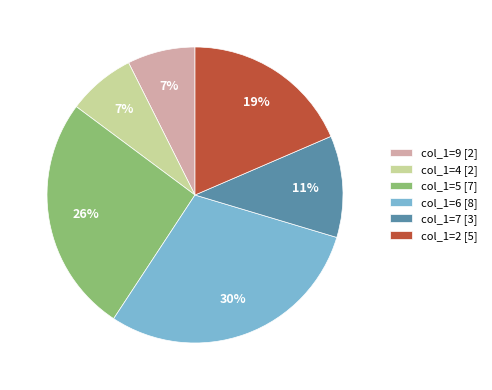

To the nearest percent, what is the difference between the col_1=7 [3] and col_1=6 [8] slice percentages?

19%